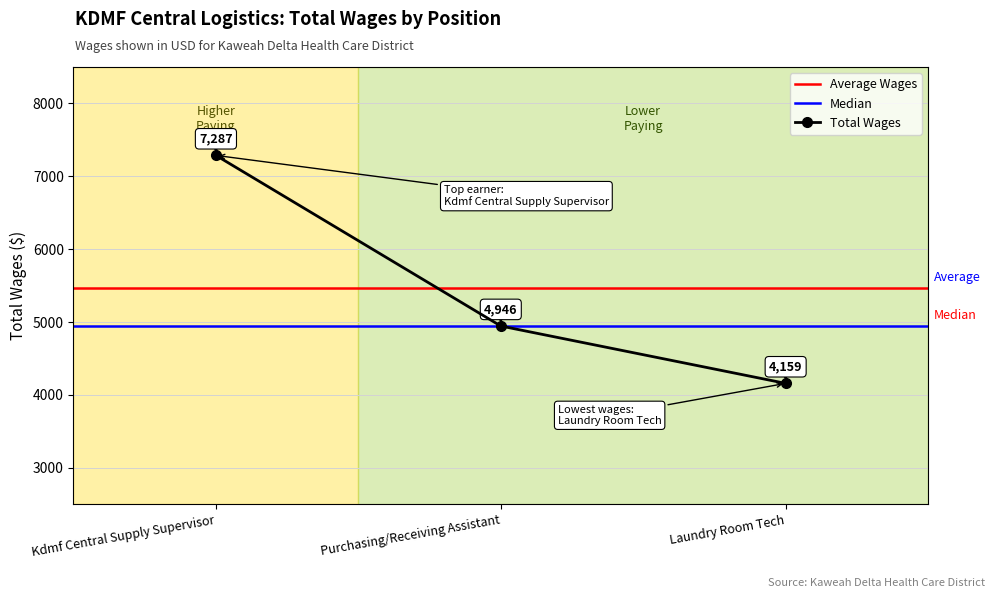

What is the sum of the values at Purchasing/Receiving Assistant and Laundry Room Tech?

9105